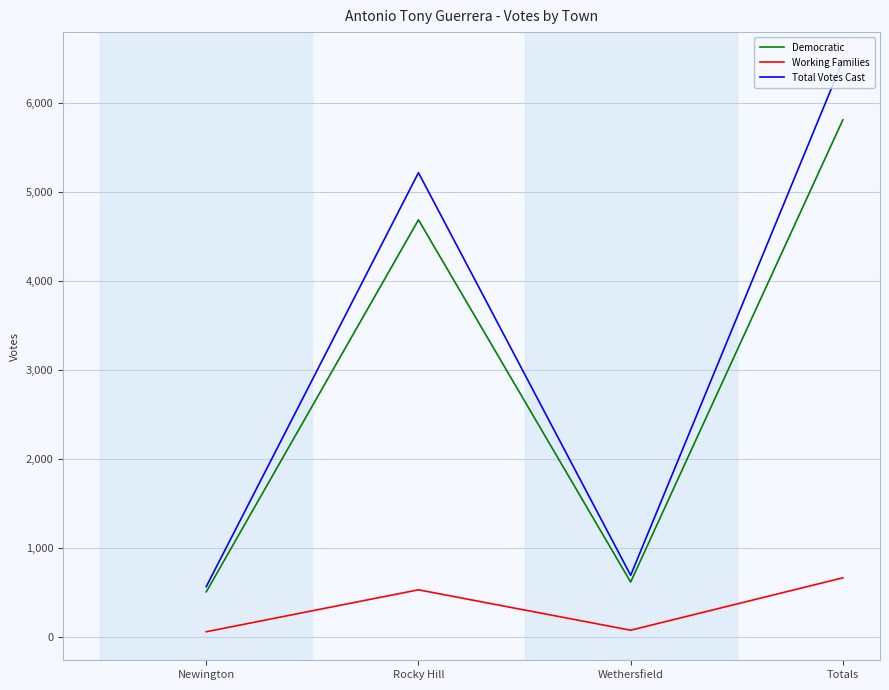

What is the lowest value of the Total Votes Cast series?

566